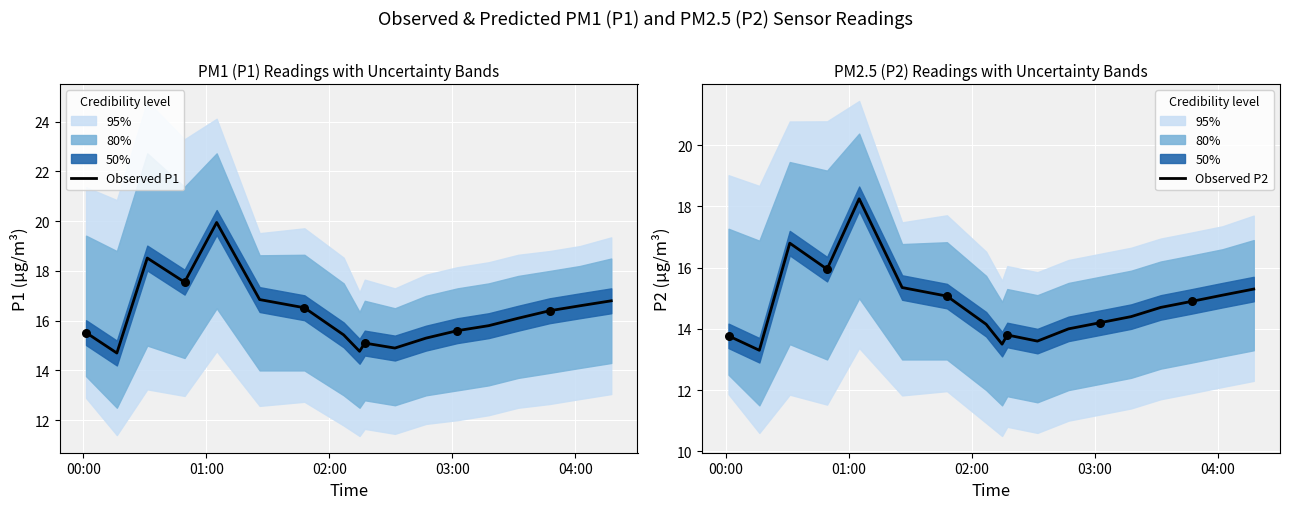

Which series has the widest spread of Y values?

Observed P1